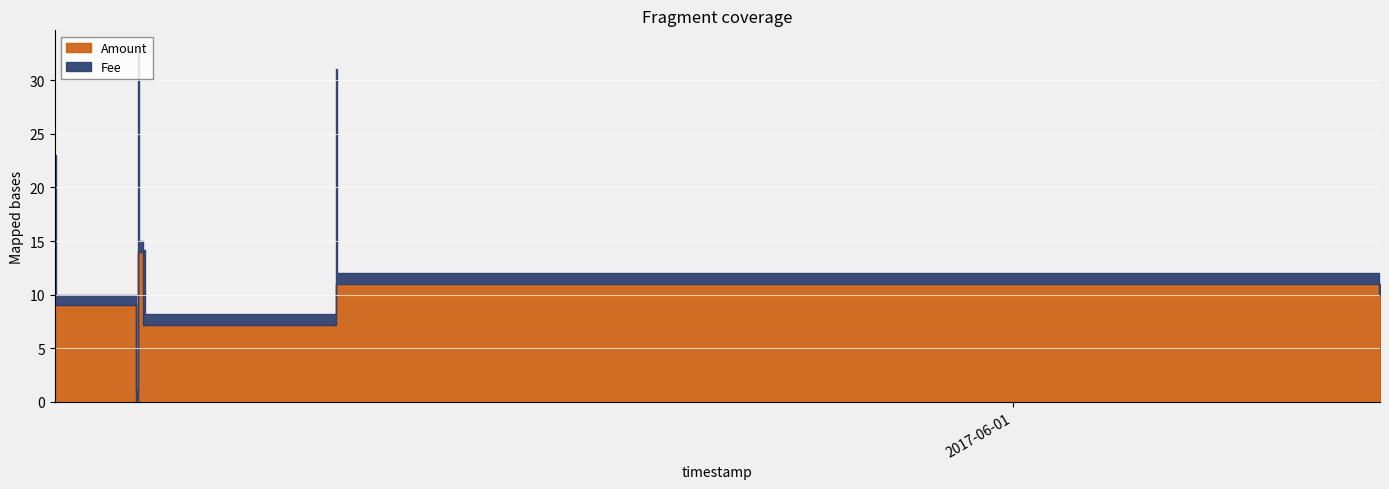

What position from the left is 2017-05-01 16:04:03?

1